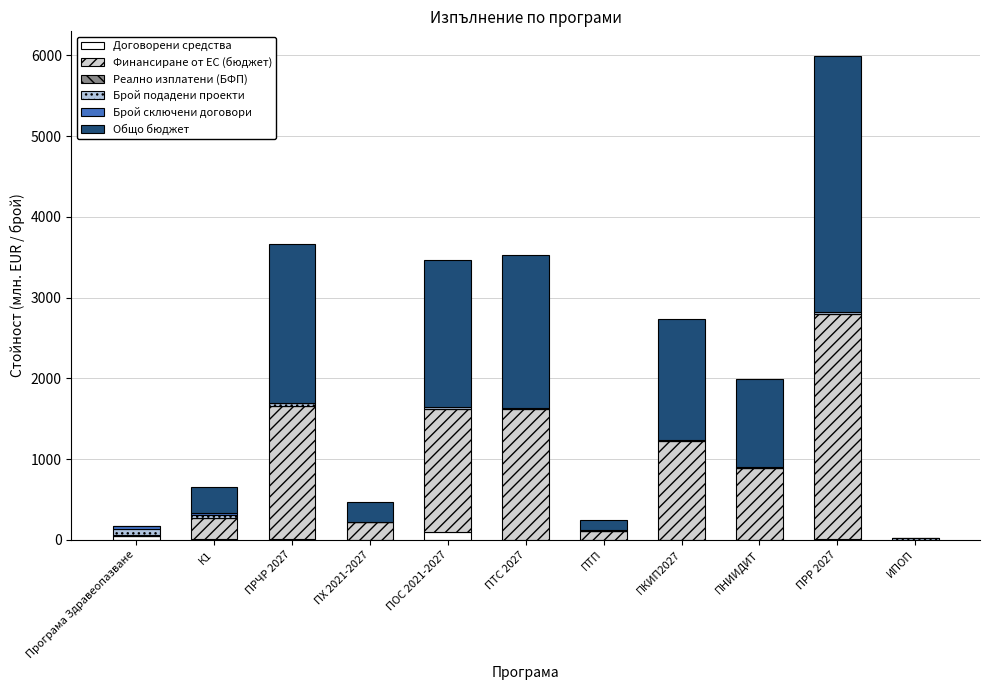

The Договорени средства series shows 1.0 at ПКИП2027. True or false?

True